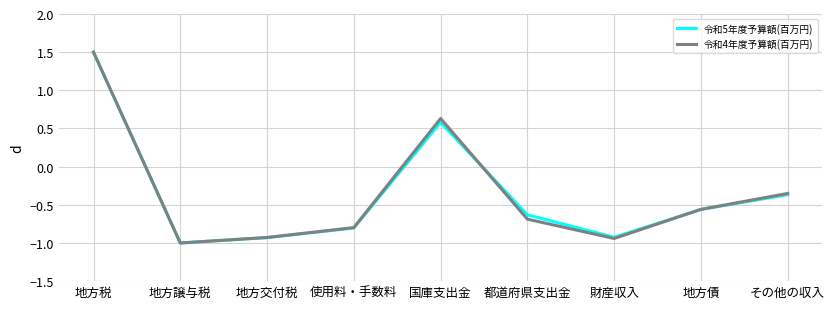

What position from the right is 財産収入?

3